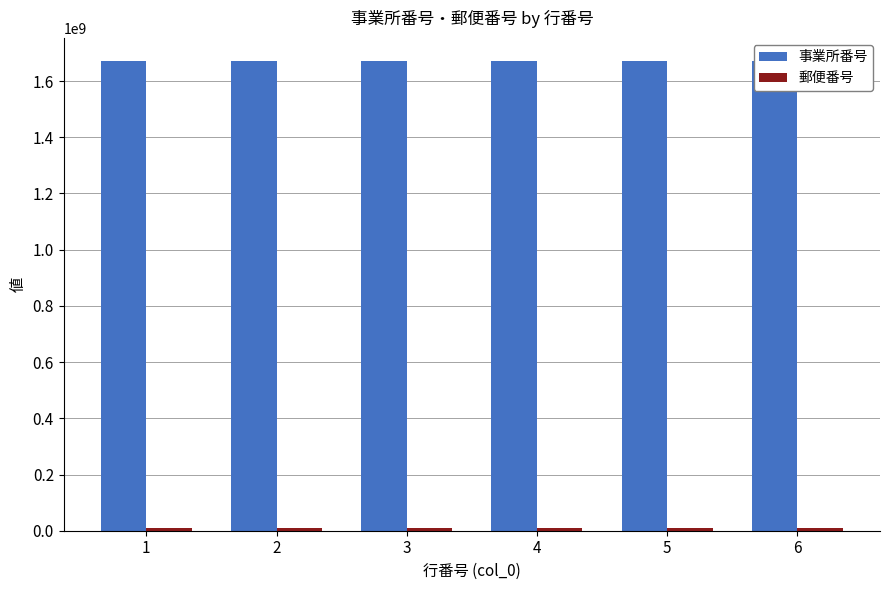

Is the value of 郵便番号 at 6 greater than the value of 事業所番号 at 3?

No